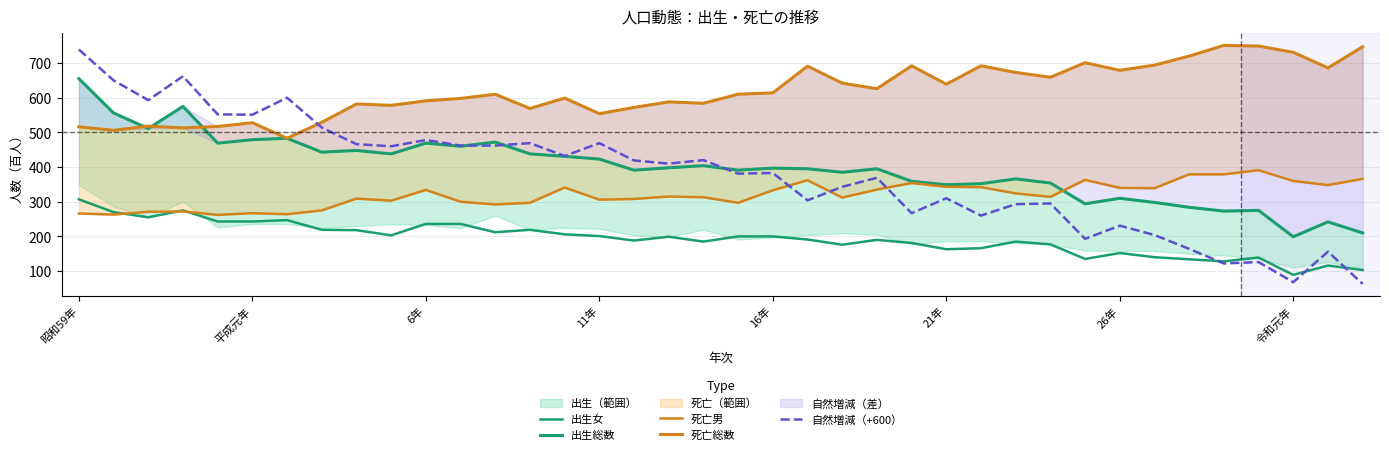

Is it true that 出生女 equals 201 at 11年?

True